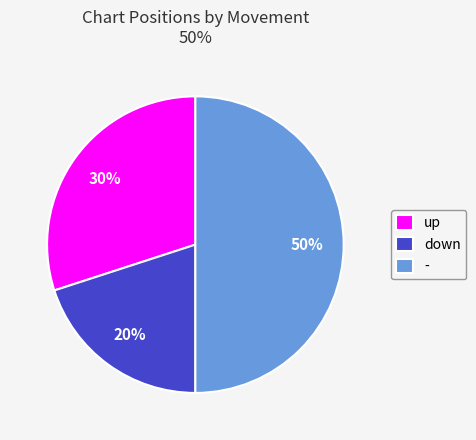

How many slices are in this pie chart?

3